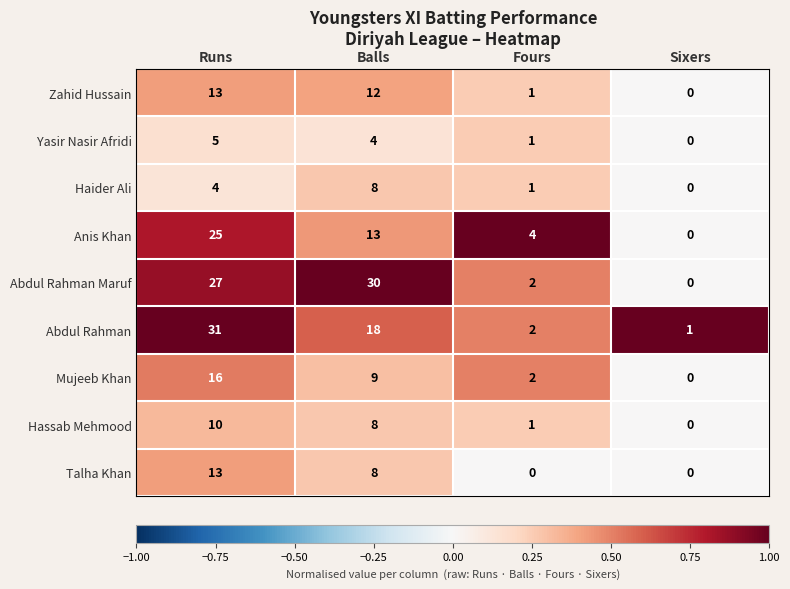

Which category has the highest value across all series?

Runs